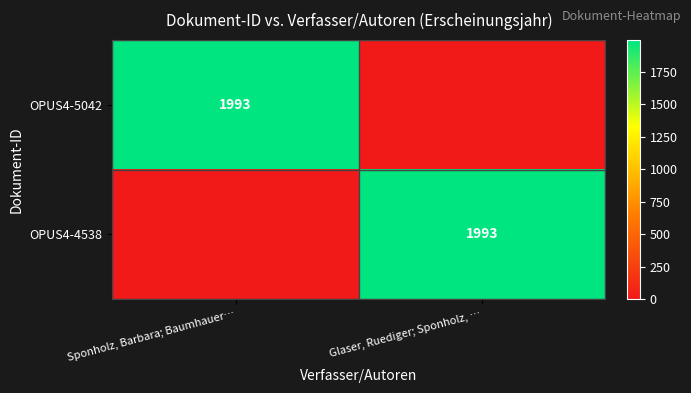

The value of OPUS4-5042 at Sponholz, Barbara; Baumhauer… is 1993. True or false?

True